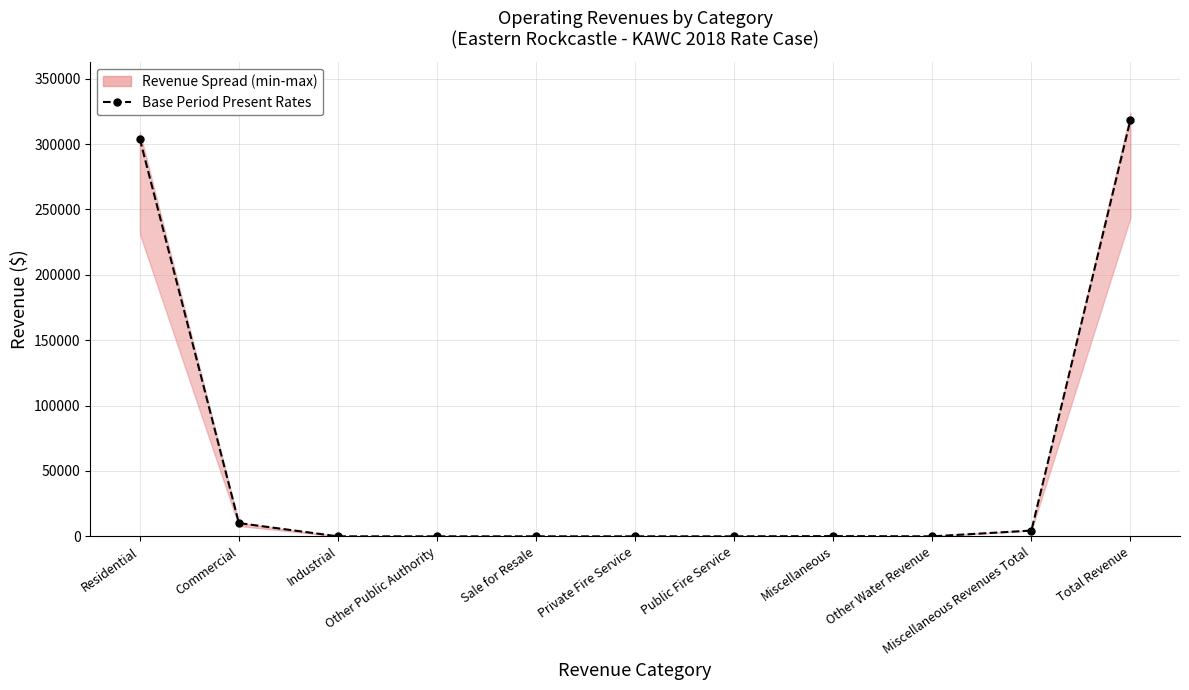

Where is the data nearest to the value 159309?

Residential